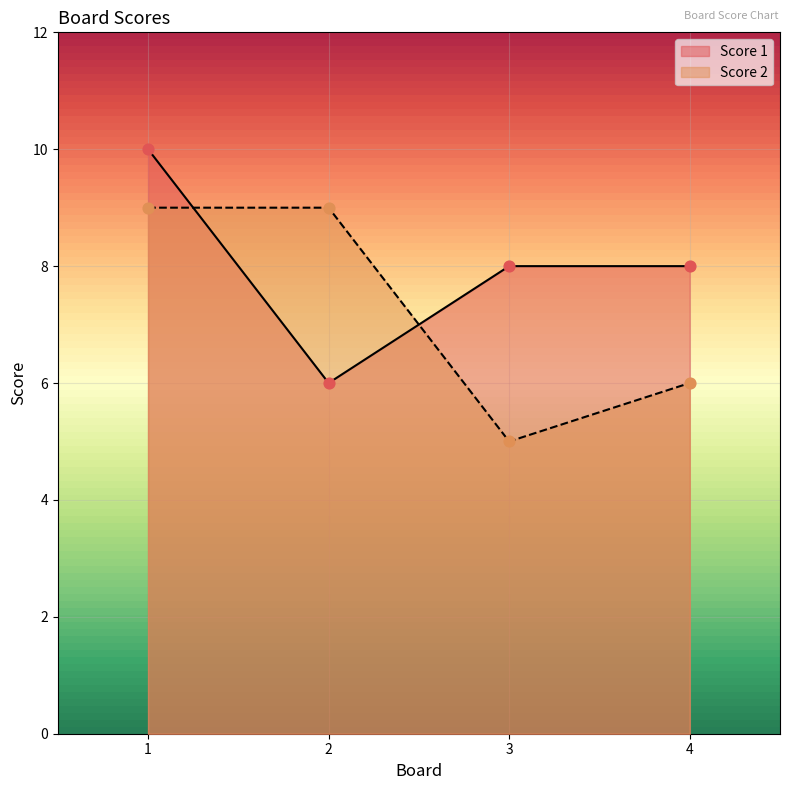

What is the total value across all series at 1?

19